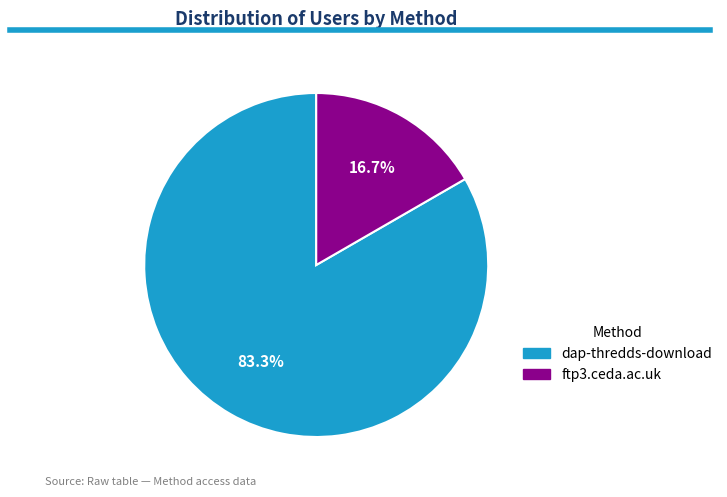

To the nearest percent, what percentage of the pie is dap-thredds-download?

83%